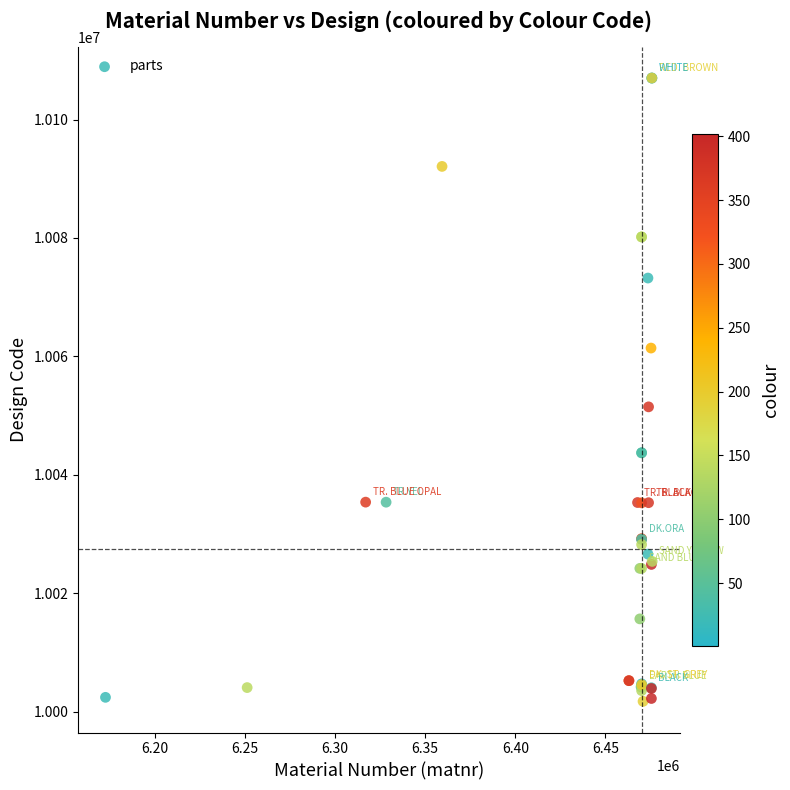

What Y value in the scatter plot is closest to 10054375?

10051477